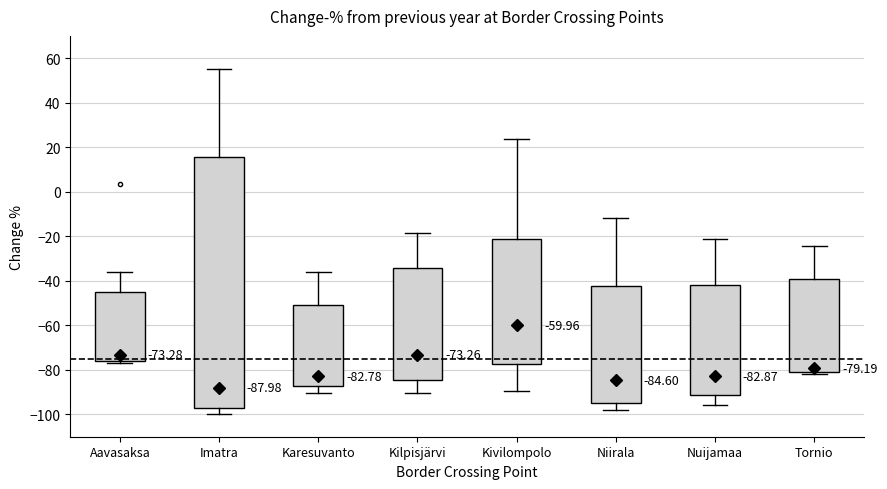

Which box is the tallest, from its lower edge to its upper edge?

Imatra